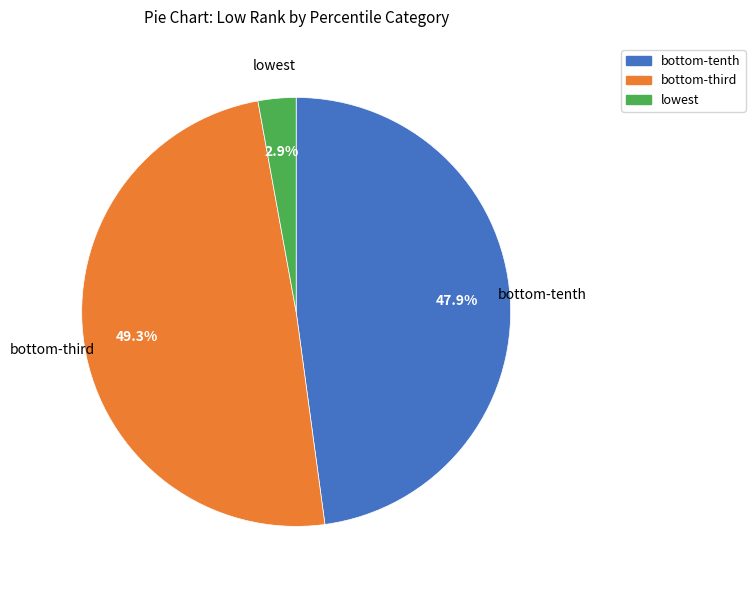

Which category has the biggest portion of the pie?

bottom-third